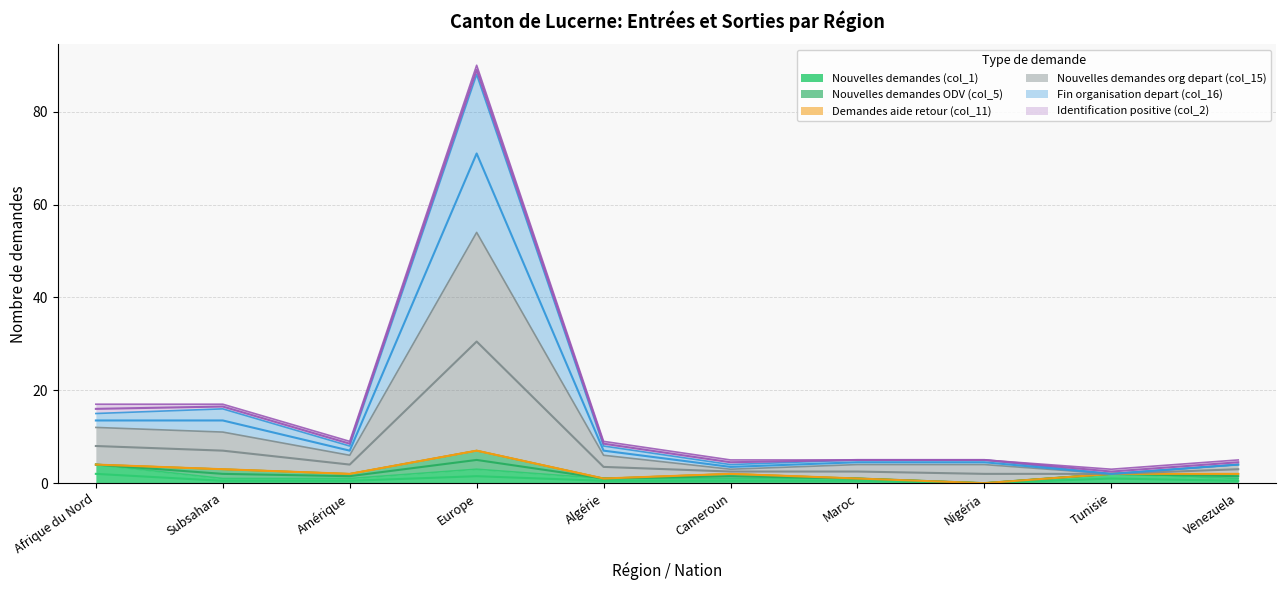

True or false: Nouvelles demandes org depart (col_15) and Nouvelles demandes (col_1) cross at least once.

False